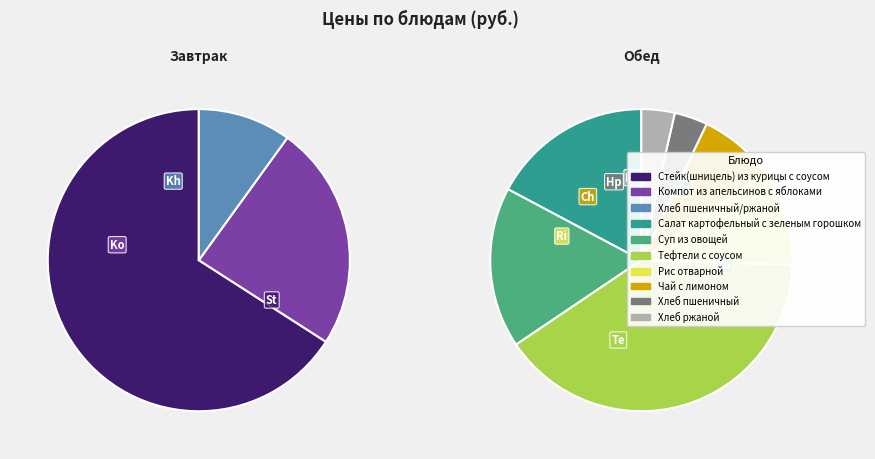

Is there a majority slice in this chart?

No